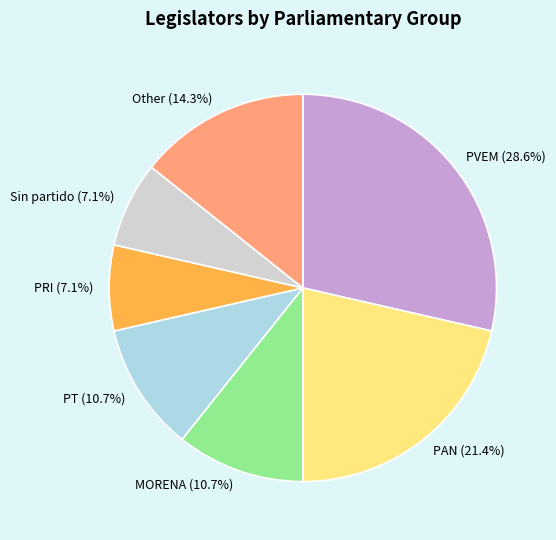

The Sin partido slice represents 7% of the pie. True or false?

True